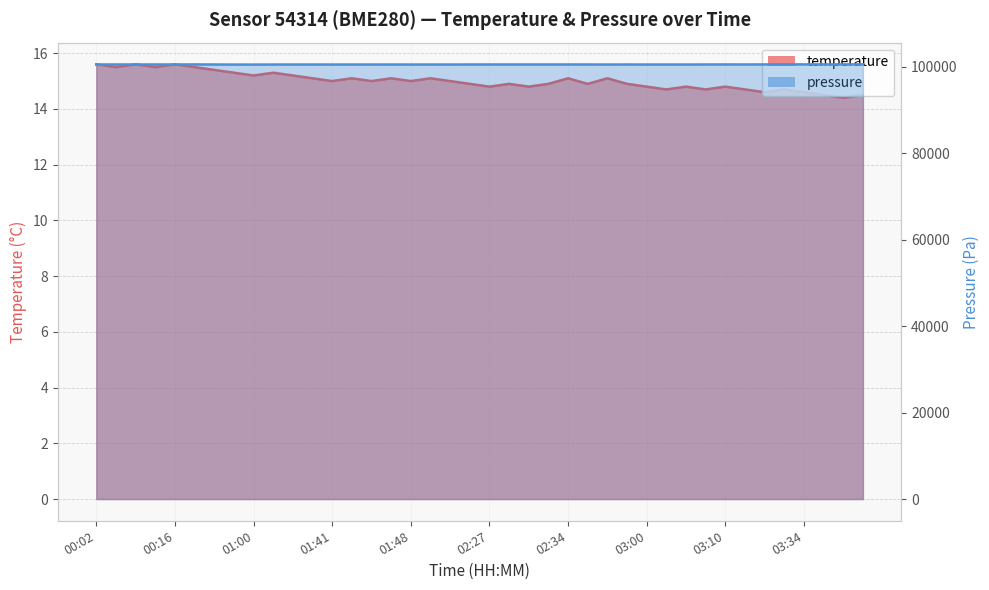

Does the chart display data point markers on the line(s)?

No